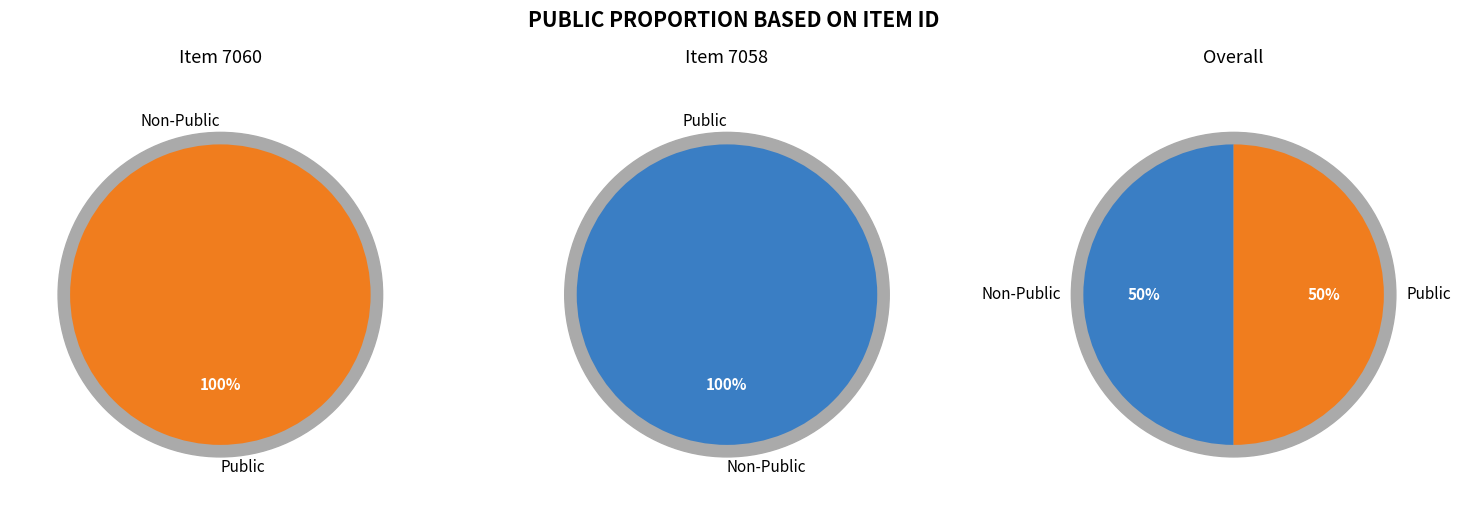

Rank the series at 7060 from highest to lowest value.

public, non_public